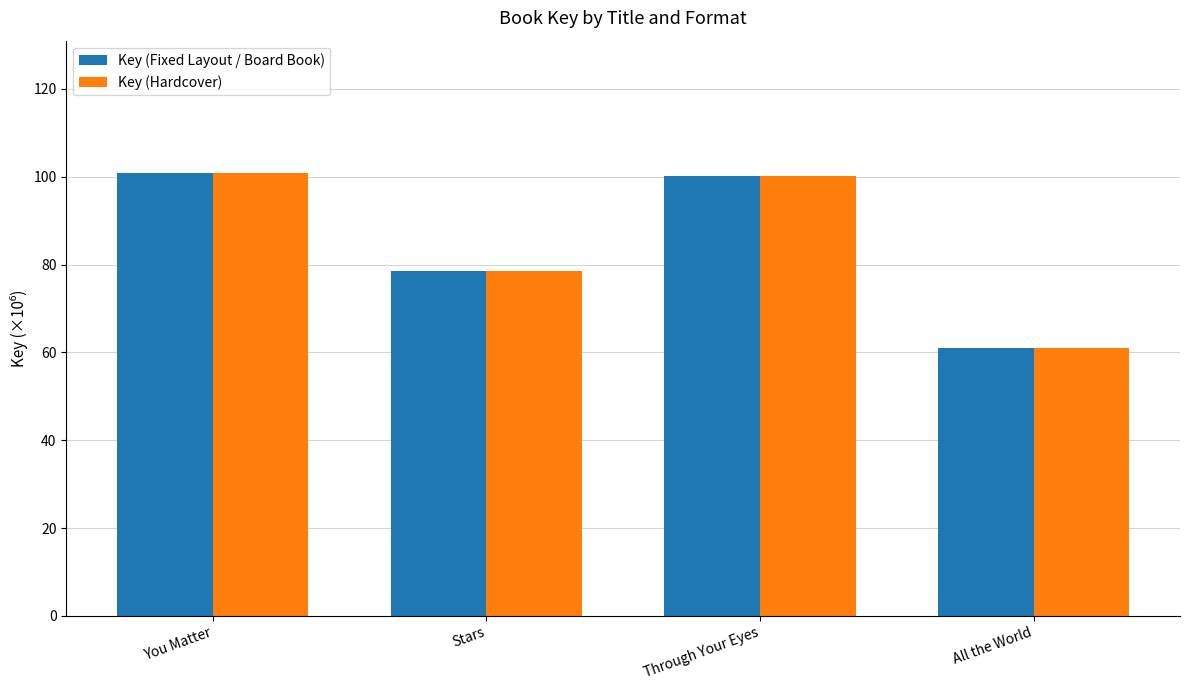

Which category has the lowest value in the Key (Hardcover) series?

All the World